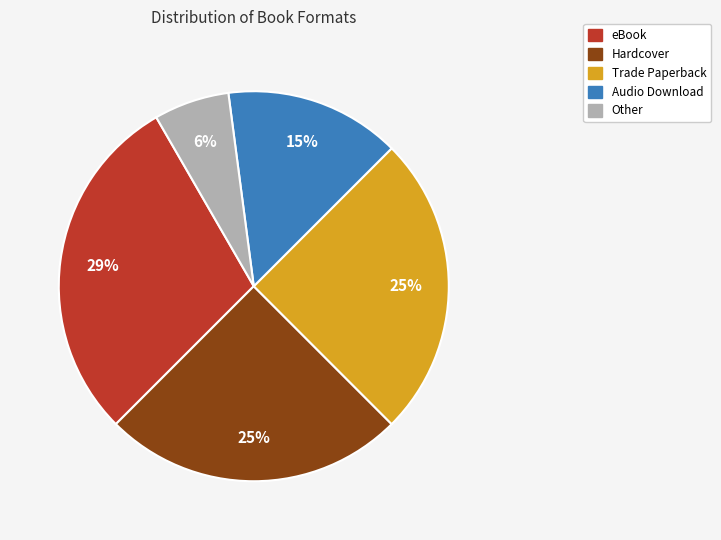

To the nearest percent, what is the average slice percentage?

20%